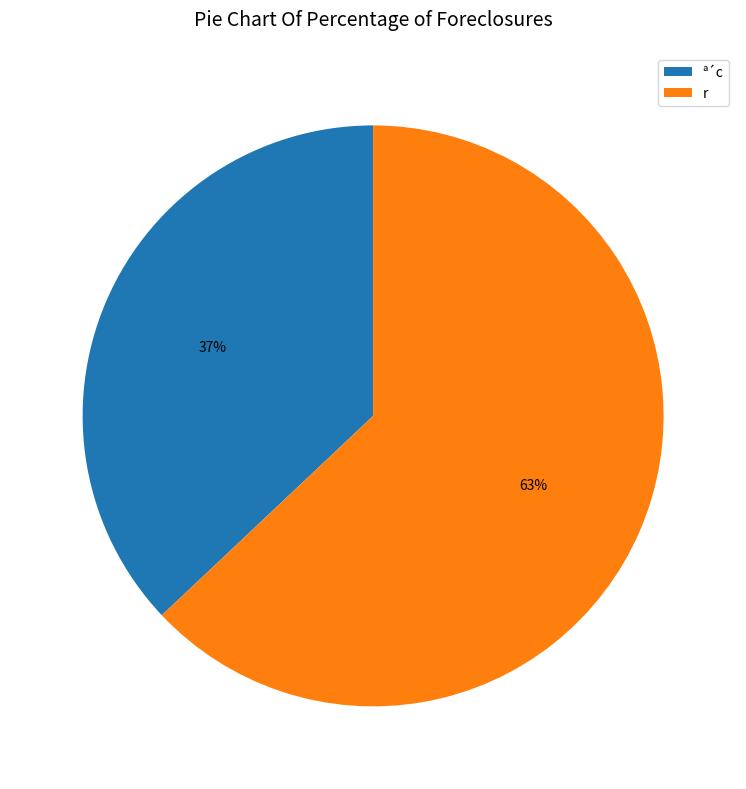

Approximately how many times larger is the value at ª´c compared to r?

0.6